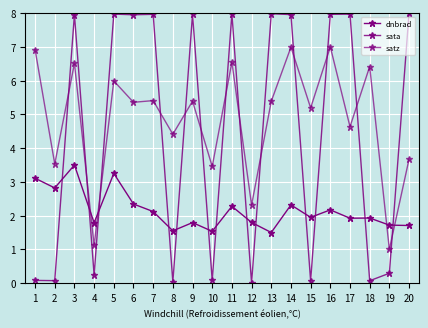

Is it true that sata equals 0.2 at 4?

True